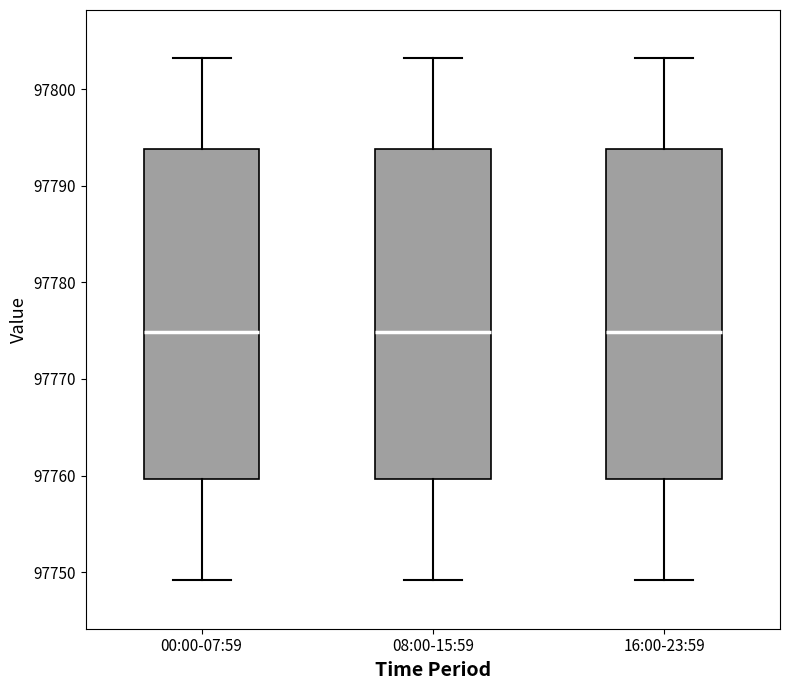

Reading left to right, read every box against the y-axis: the position of its median line, the range the box covers, and the ends of its whiskers. The values are not printed on the chart, so give them approximately, as read against the axis.

00:00-07:59: median 97775, box 97760 to 97794, whiskers 97749 to 97803
08:00-15:59: median 97775, box 97760 to 97794, whiskers 97749 to 97803
16:00-23:59: median 97775, box 97760 to 97794, whiskers 97749 to 97803